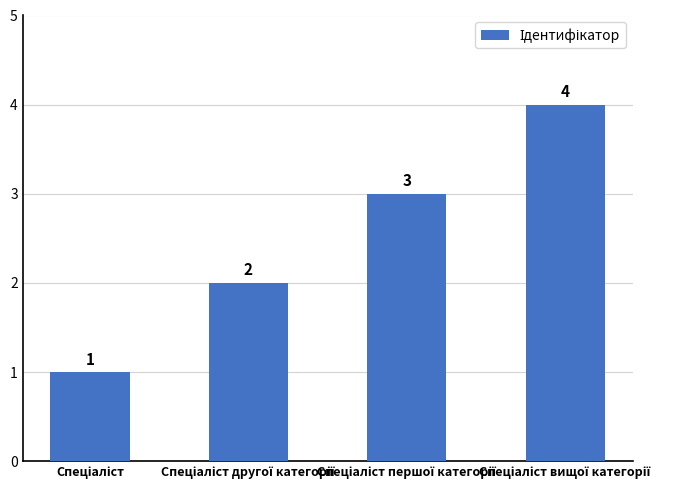

How many data points does each series have?

4